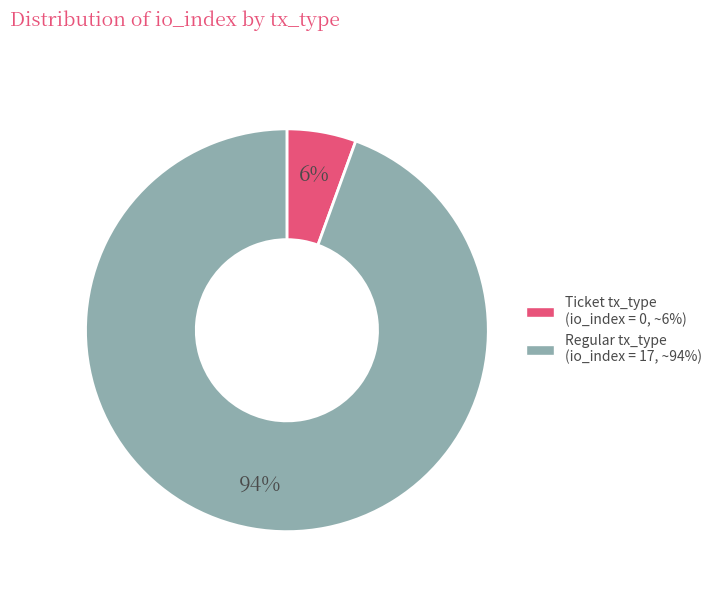

Does any single category account for the majority?

Yes